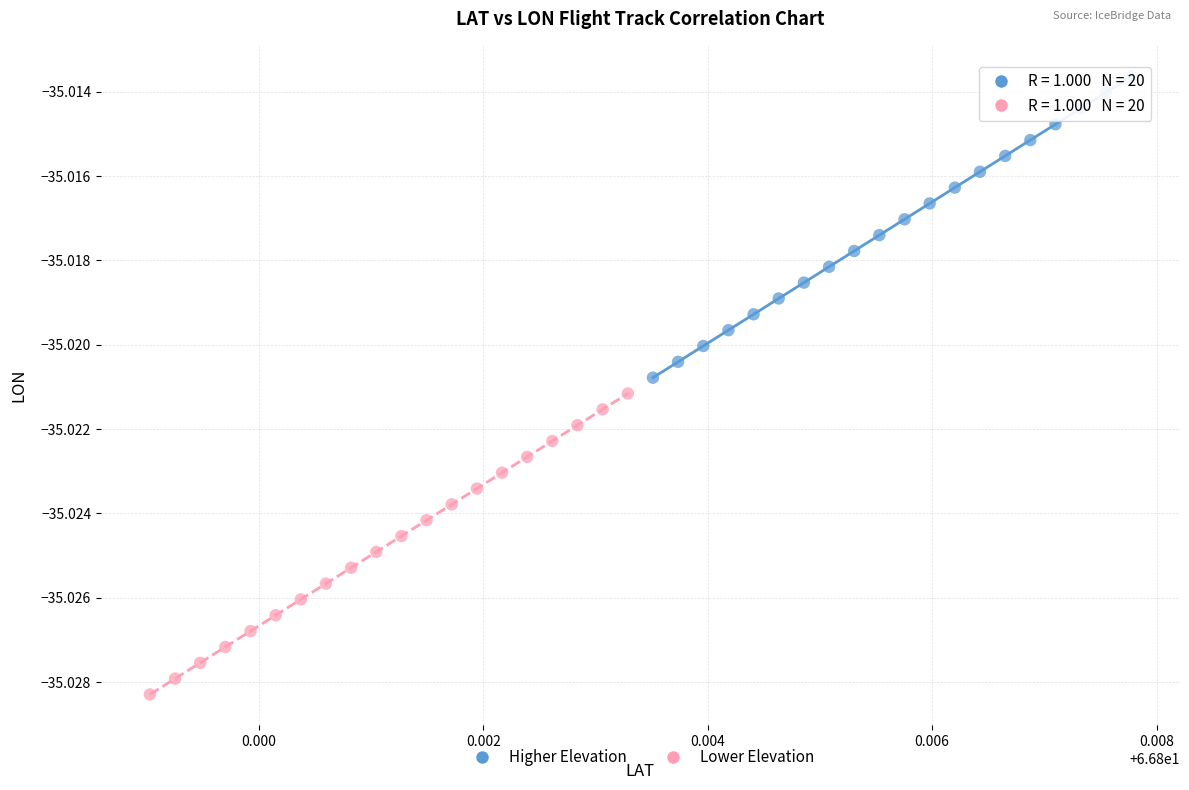

Which series has the largest Y range (max minus min)?

Lower Elevation